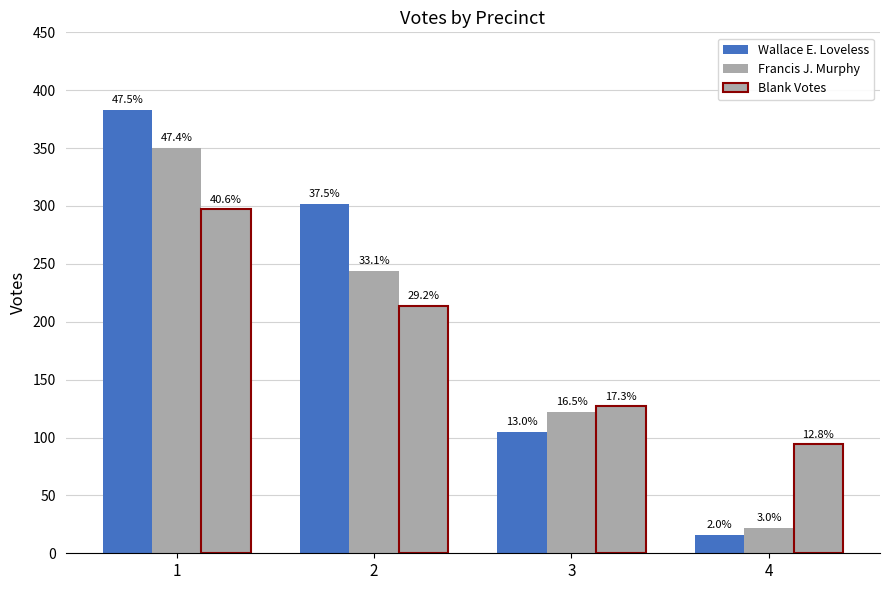

How many bars are there in total?

12